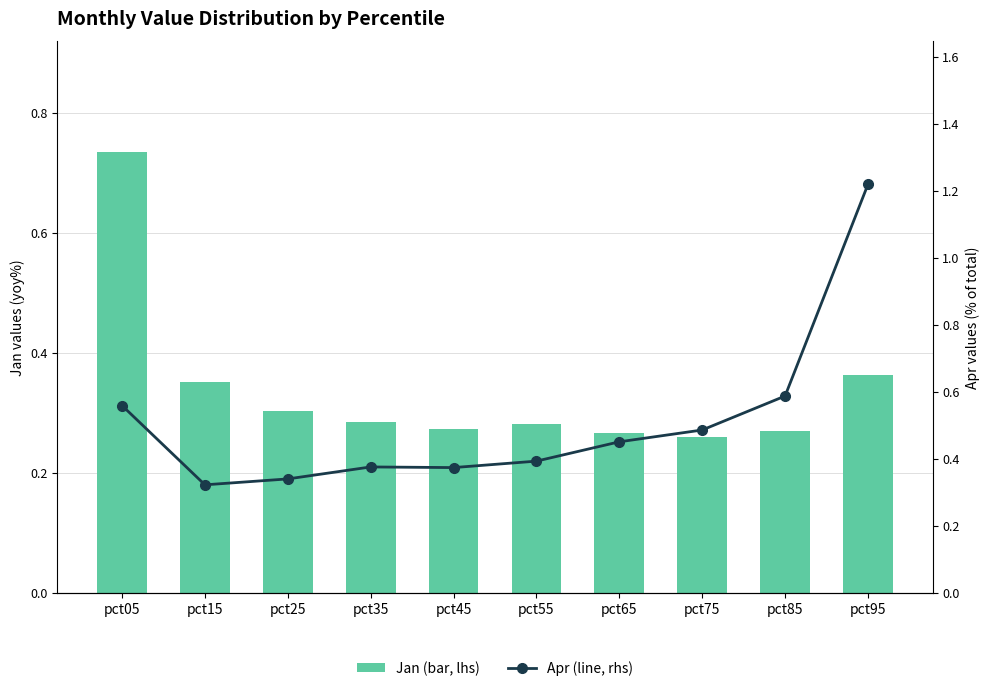

True or false: Apr (line, rhs) has a value of 0.6 at pct25.

False